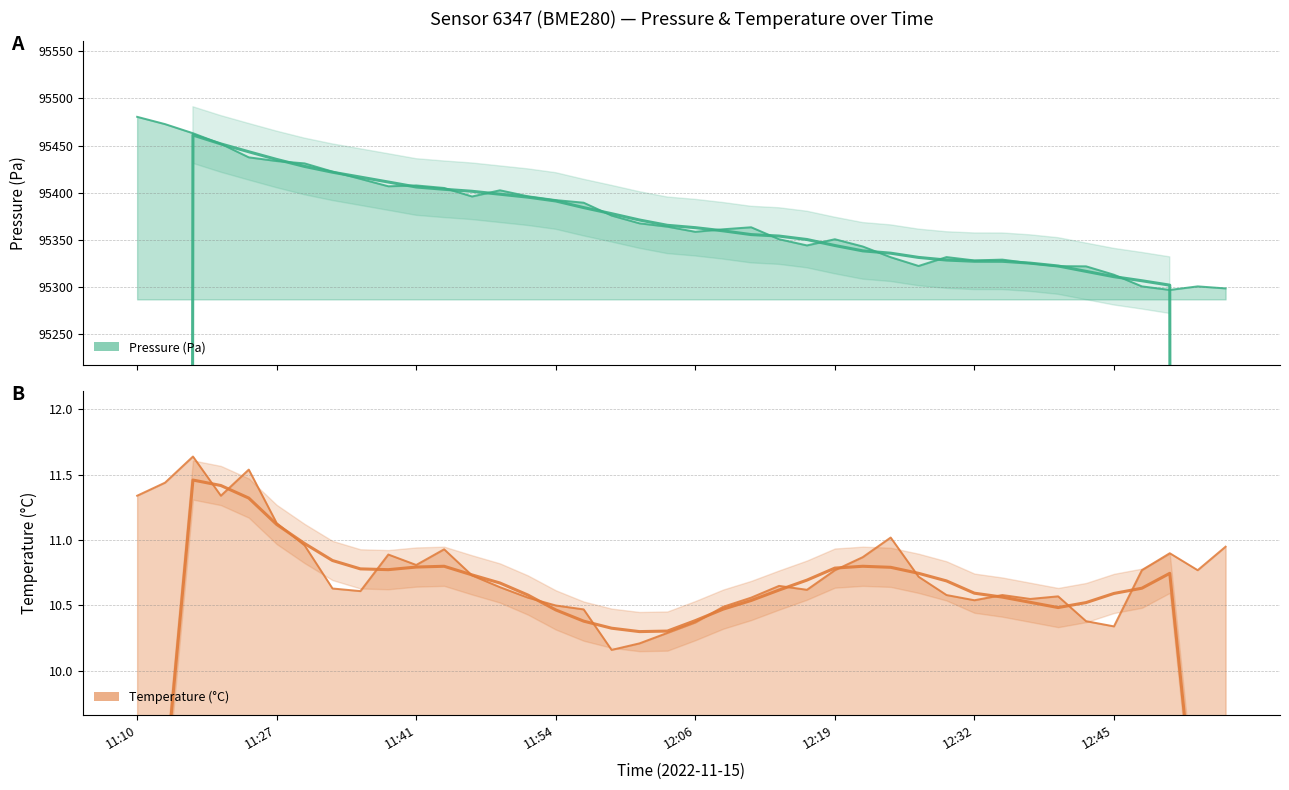

Reading right to left, transcribe all the data shown in this chart.

pressure: 95298.6	95300.8	95297.0	95300.8	95313.1	95322.0	95322.2	95325.3	95329.2	95328.3	95331.8	95322.4	95331.7	95343.1	95350.8	95344.2	95350.8	95363.4	95361.3	95358.6	95364.1	95367.6	95375.8	95389.5	95392.2	95396.3	95402.6	95396.1	95405.1	95407.8	95406.9	95414.8	95422.4	95431.2	95433.6	95437.6	95451.9	95463.1	95472.8	95480.5
temperature: 10.9	10.8	10.9	10.8	10.3	10.4	10.6	10.6	10.6	10.5	10.6	10.7	11.0	10.9	10.8	10.6	10.7	10.6	10.5	10.4	10.3	10.2	10.2	10.5	10.5	10.6	10.6	10.7	10.9	10.8	10.9	10.6	10.6	11.0	11.1	11.5	11.3	11.6	11.4	11.3